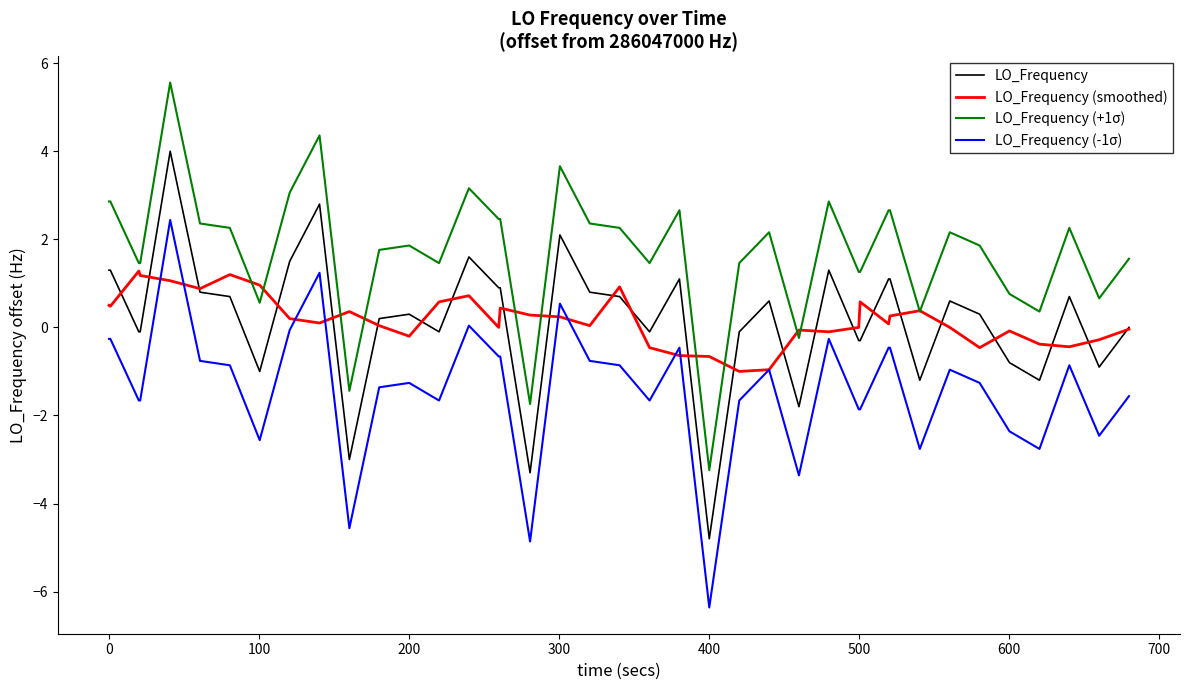

List the series in order of their peak value, highest first.

LO_Frequency (+1σ), LO_Frequency, LO_Frequency (-1σ), LO_Frequency (smoothed)